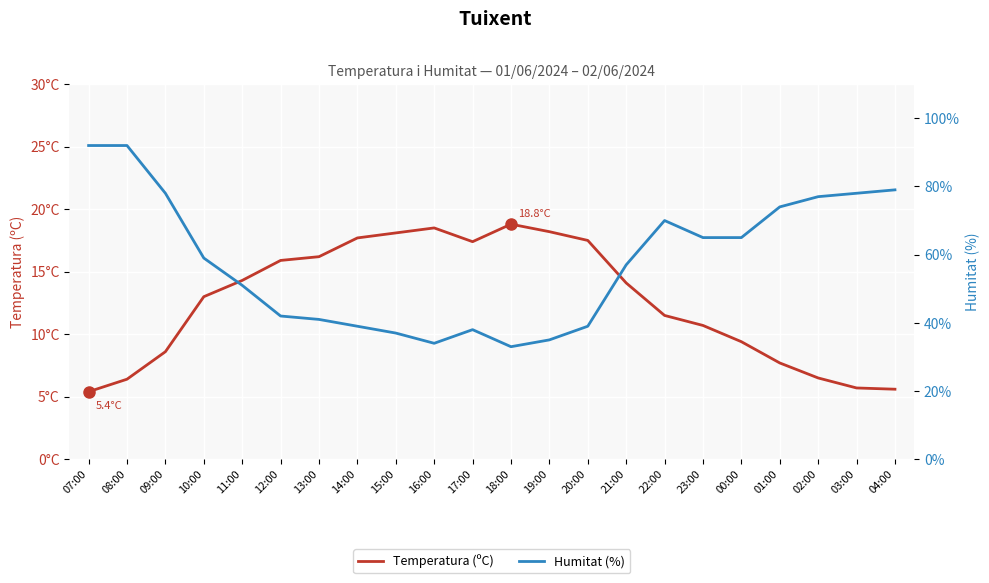

Which series has the largest range (max minus min)?

Humitat (%)